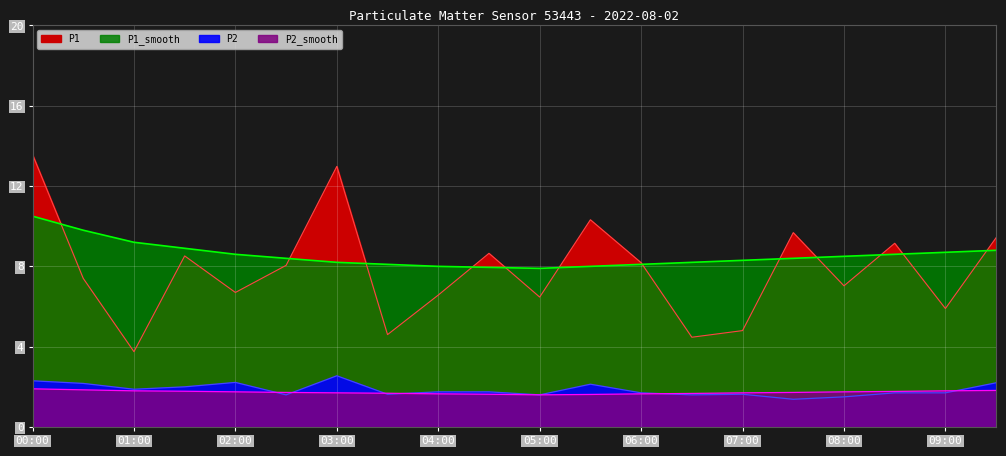

Count the P2 values in the range 1 to 2.

14